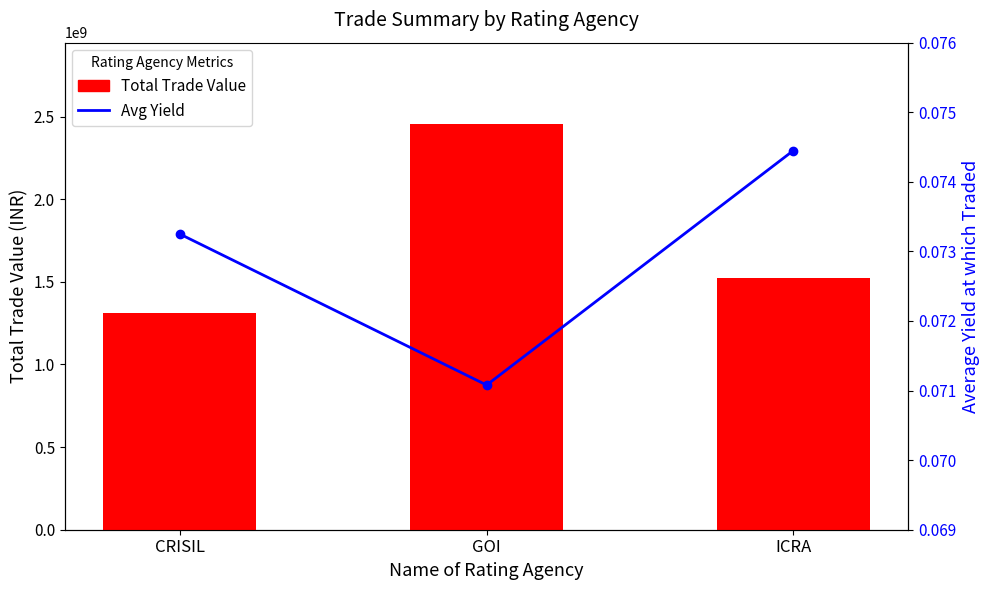

How many groups of bars are there?

3